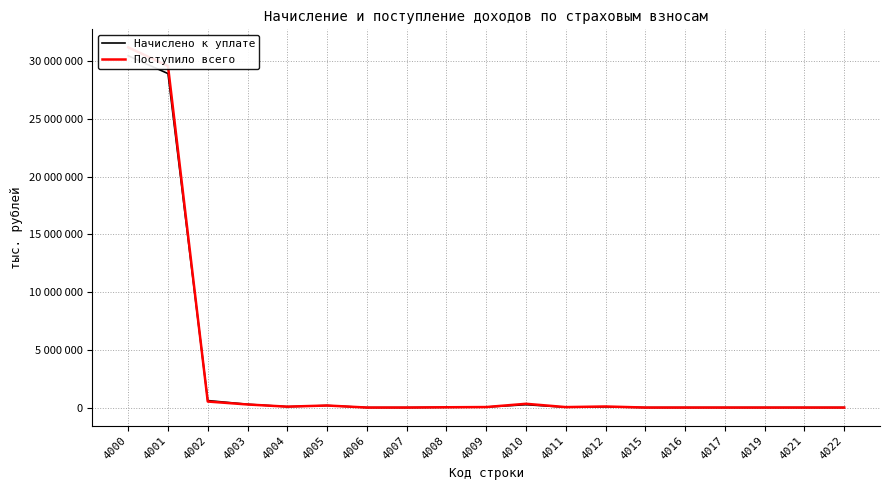

Where is Начислено к уплате nearest to the value 15238502?

4001